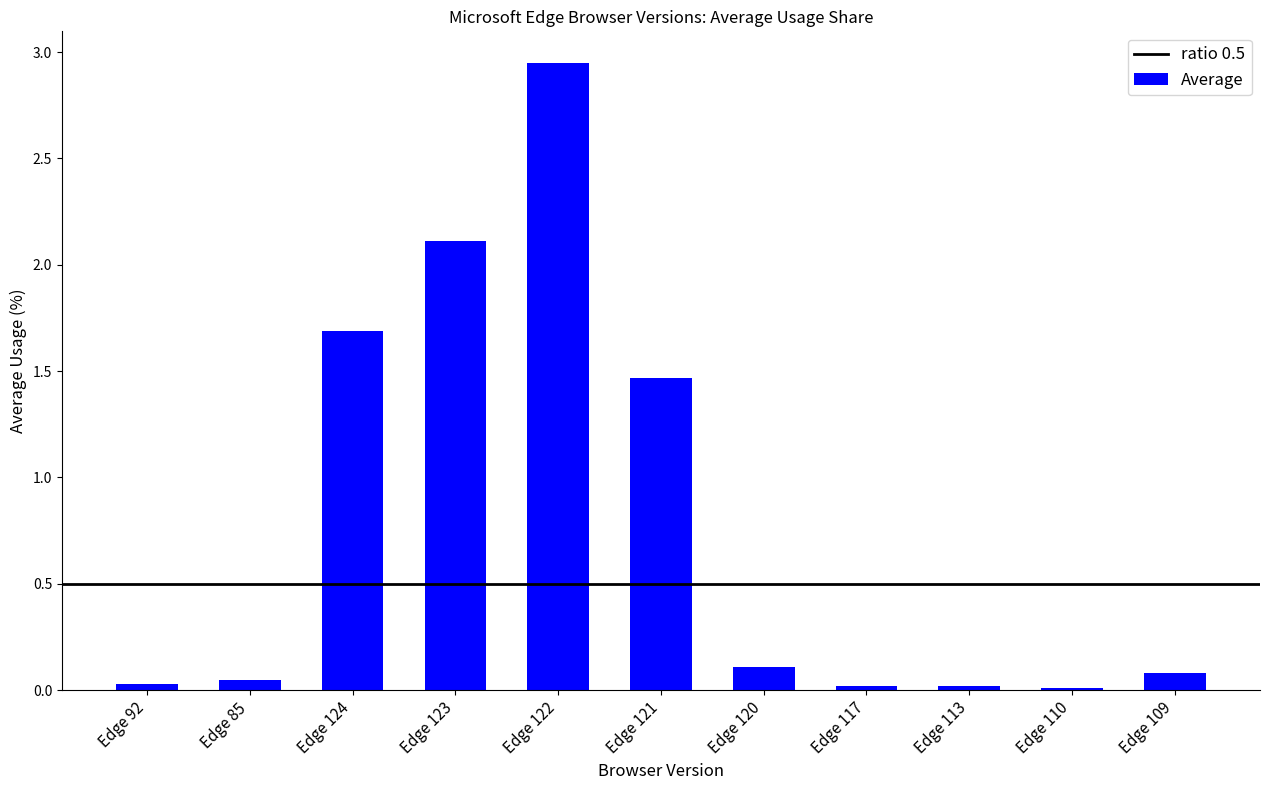

Is it true that the value at Edge 110 is 0.0?

True